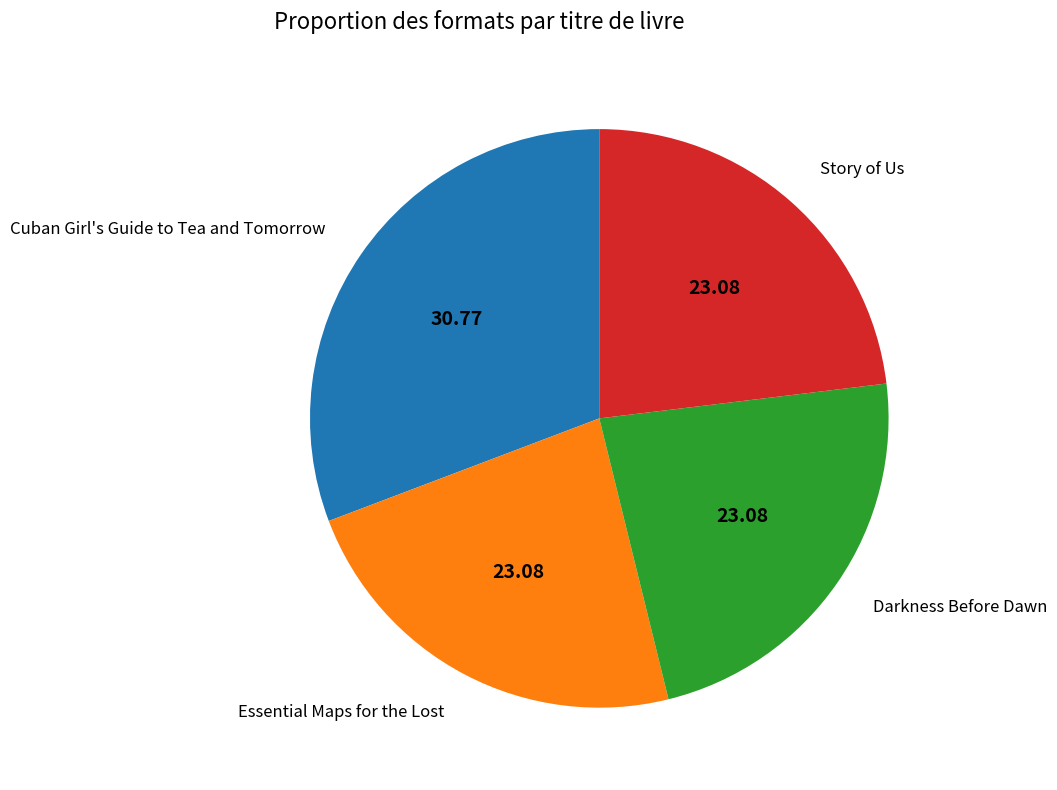

Between Story of Us and Cuban Girl's Guide to Tea and Tomorrow, which is larger?

Cuban Girl's Guide to Tea and Tomorrow